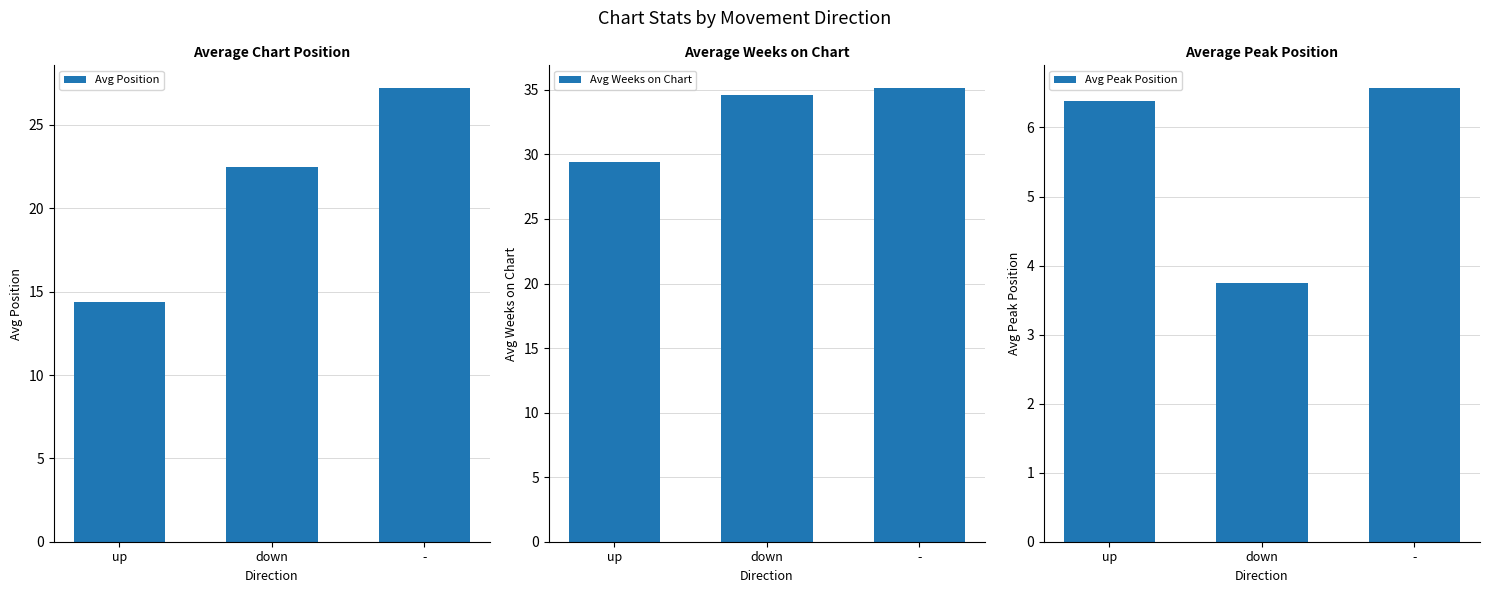

The Avg Peak Position series shows 3.3 at up. True or false?

False